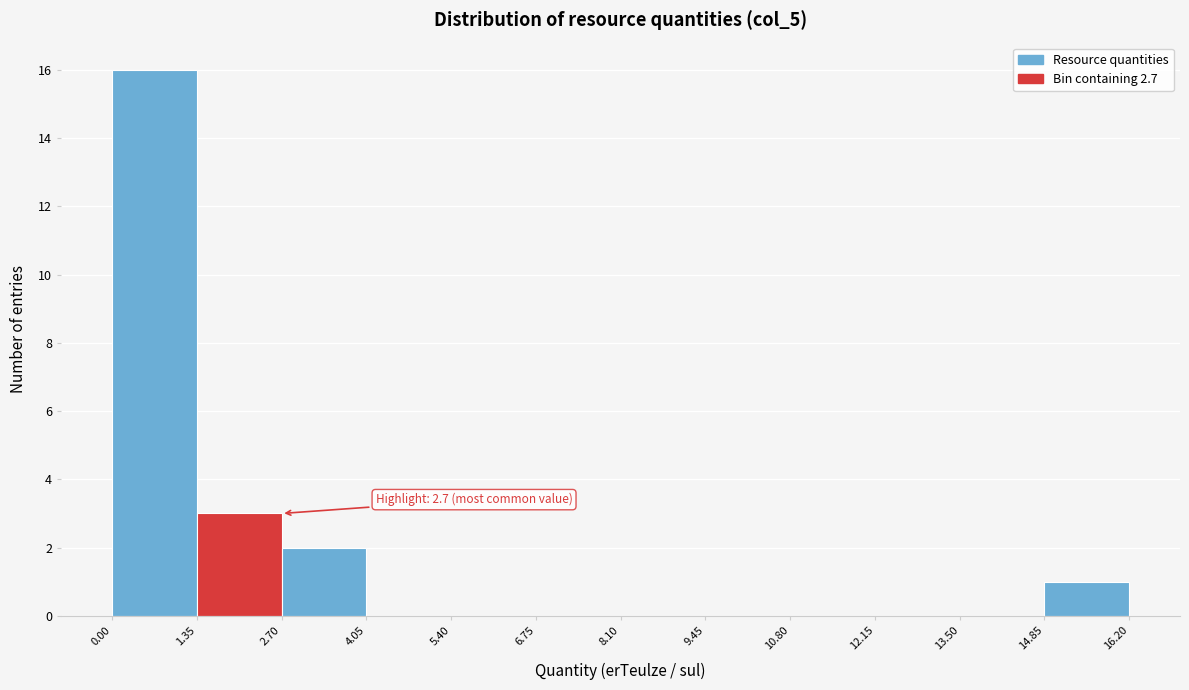

Over which range of the x-axis is the bar tallest?

0.00 to 1.35